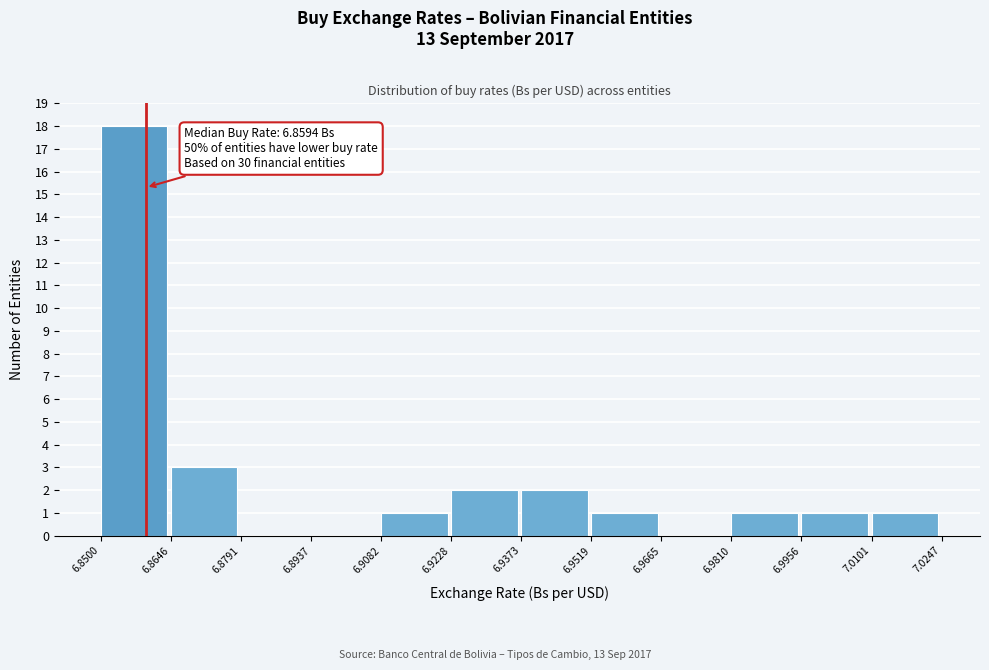

Over which range of the x-axis is the bar tallest?

6.8500 to 6.8646